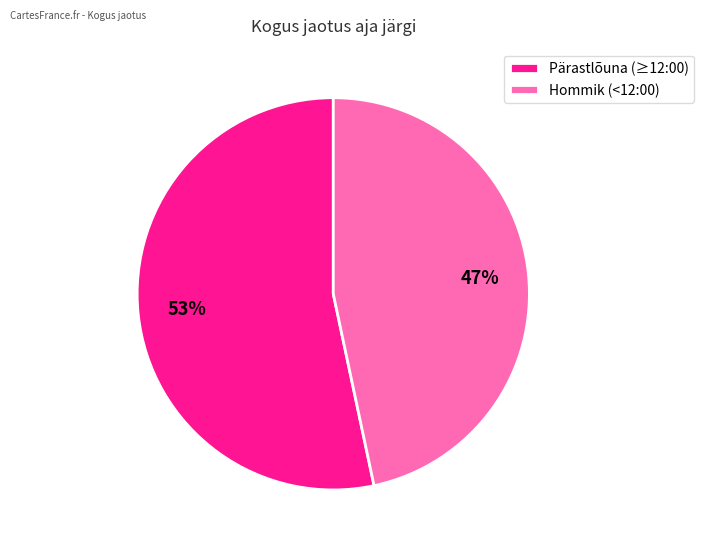

To the nearest percent, what is the combined percentage of Pärastlõuna (≥12:00) and Hommik (<12:00)?

100%